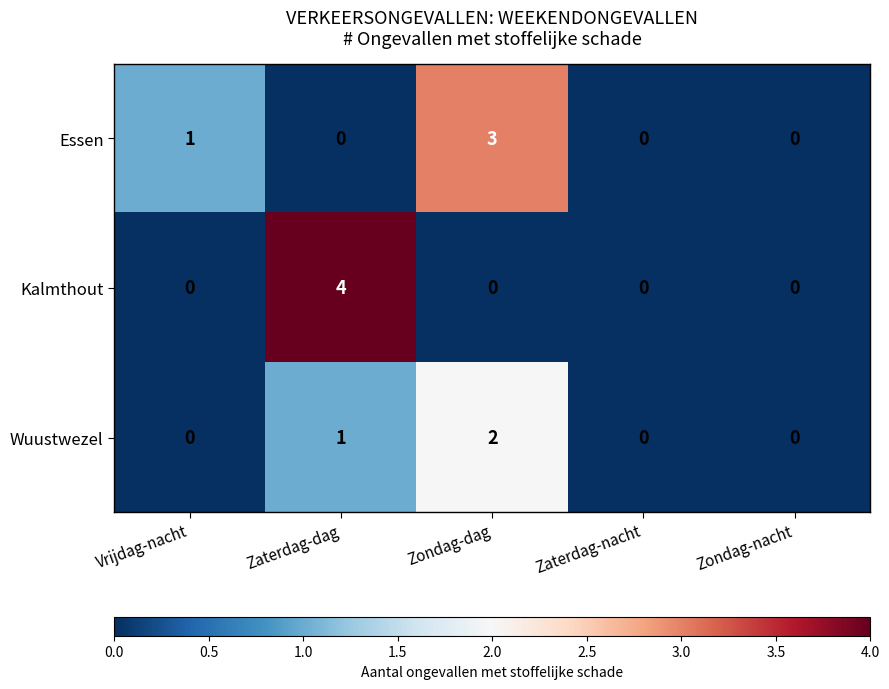

The value of Essen at Vrijdag-nacht is 0. True or false?

False